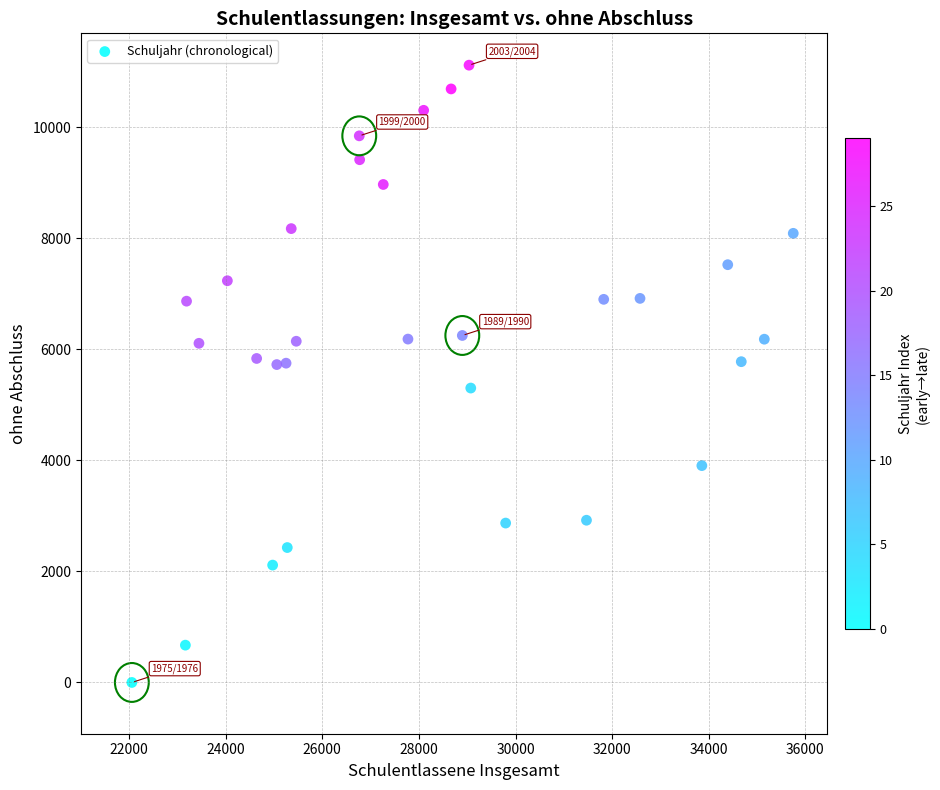

What is the range of X values (max minus min)?

13690